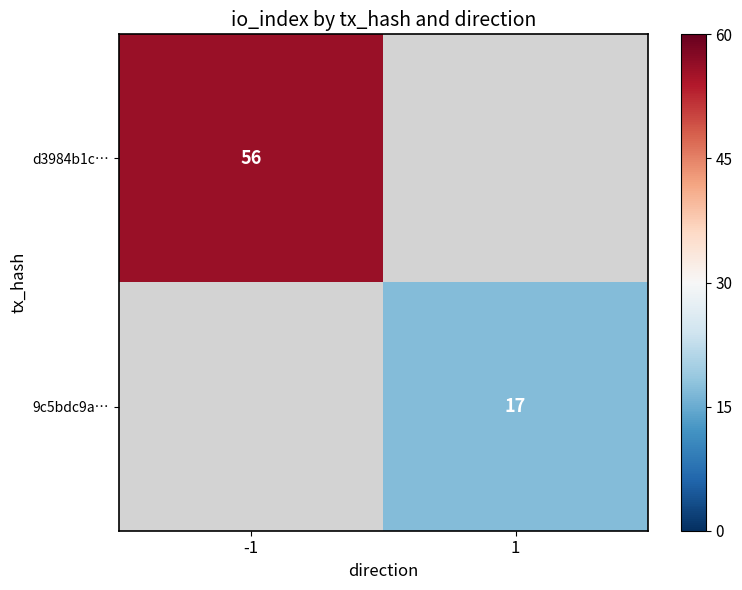

At which category does the chart reach its peak across all series?

-1